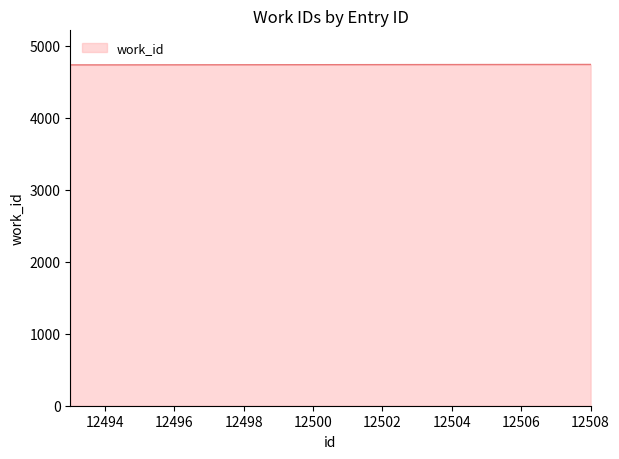

What is the average value?

4736